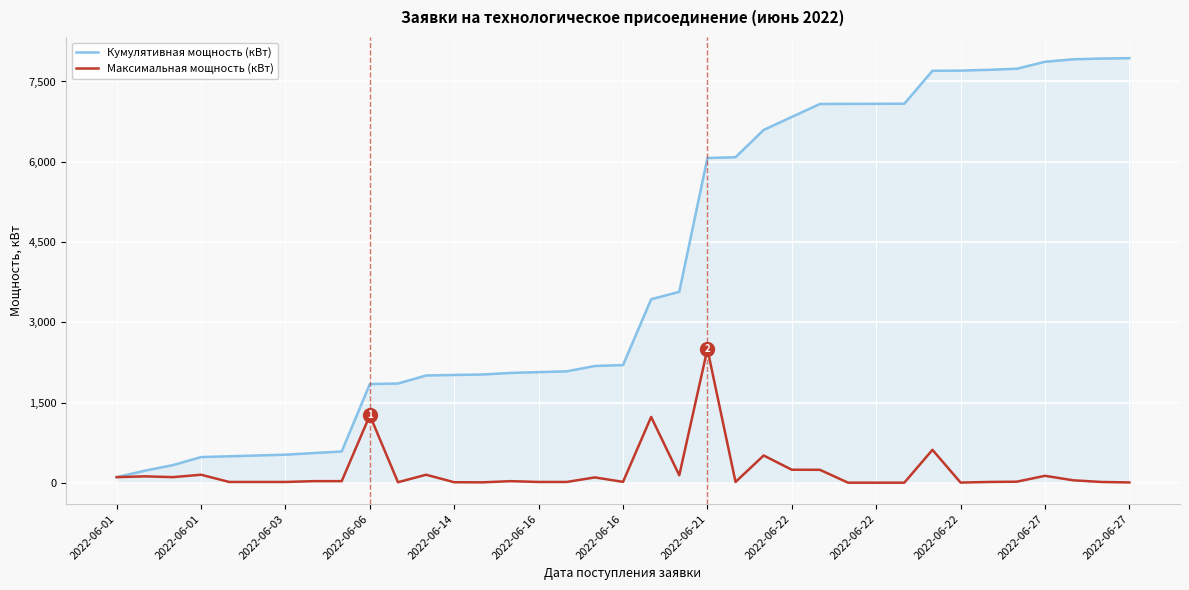

What is the sum of all Максимальная мощность (кВт) values?

7935.6